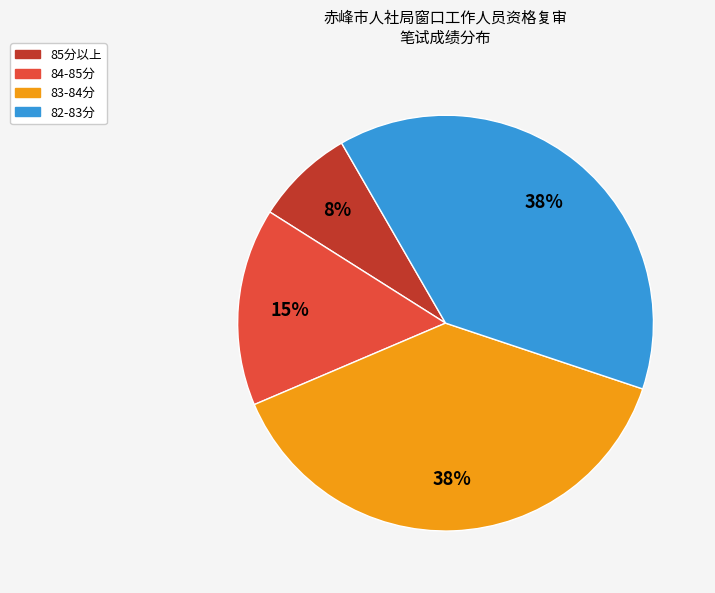

Is there any slice that represents more than half of the pie?

No